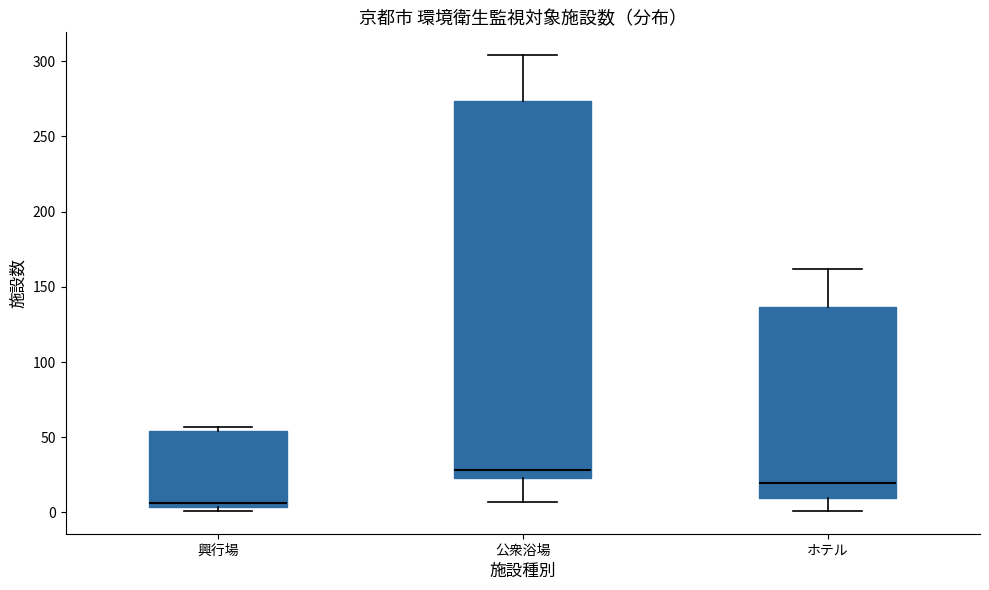

Reading left to right, read every box against the y-axis: the position of its median line, the range the box covers, and the ends of its whiskers. The values are not printed on the chart, so give them approximately, as read against the axis.

興行場: median 5 (just above the box's lower edge), box 5 to 55, whiskers 0 to 55 (just above the box's upper edge)
公衆浴場: median 30, box 25 to 275, whiskers 5 to 305
ホテル: median 20, box 10 to 135, whiskers 0 to 160